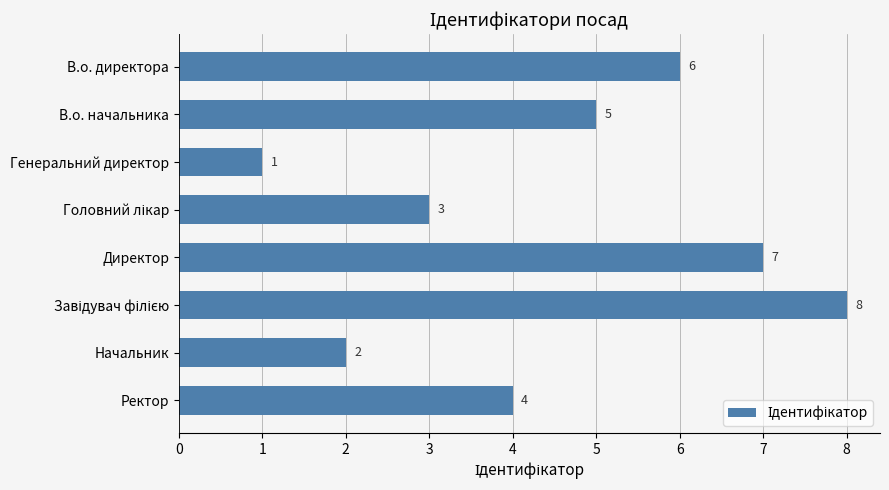

Count the values in the range 3 to 7.

5